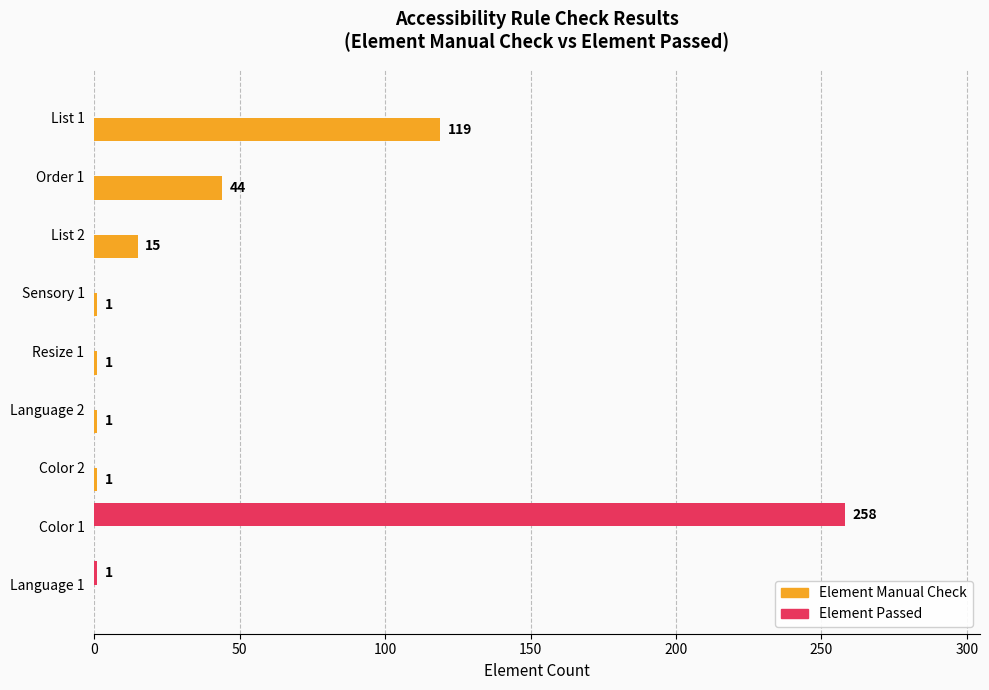

Where is Element Manual Check nearest to the value 59?

Order 1